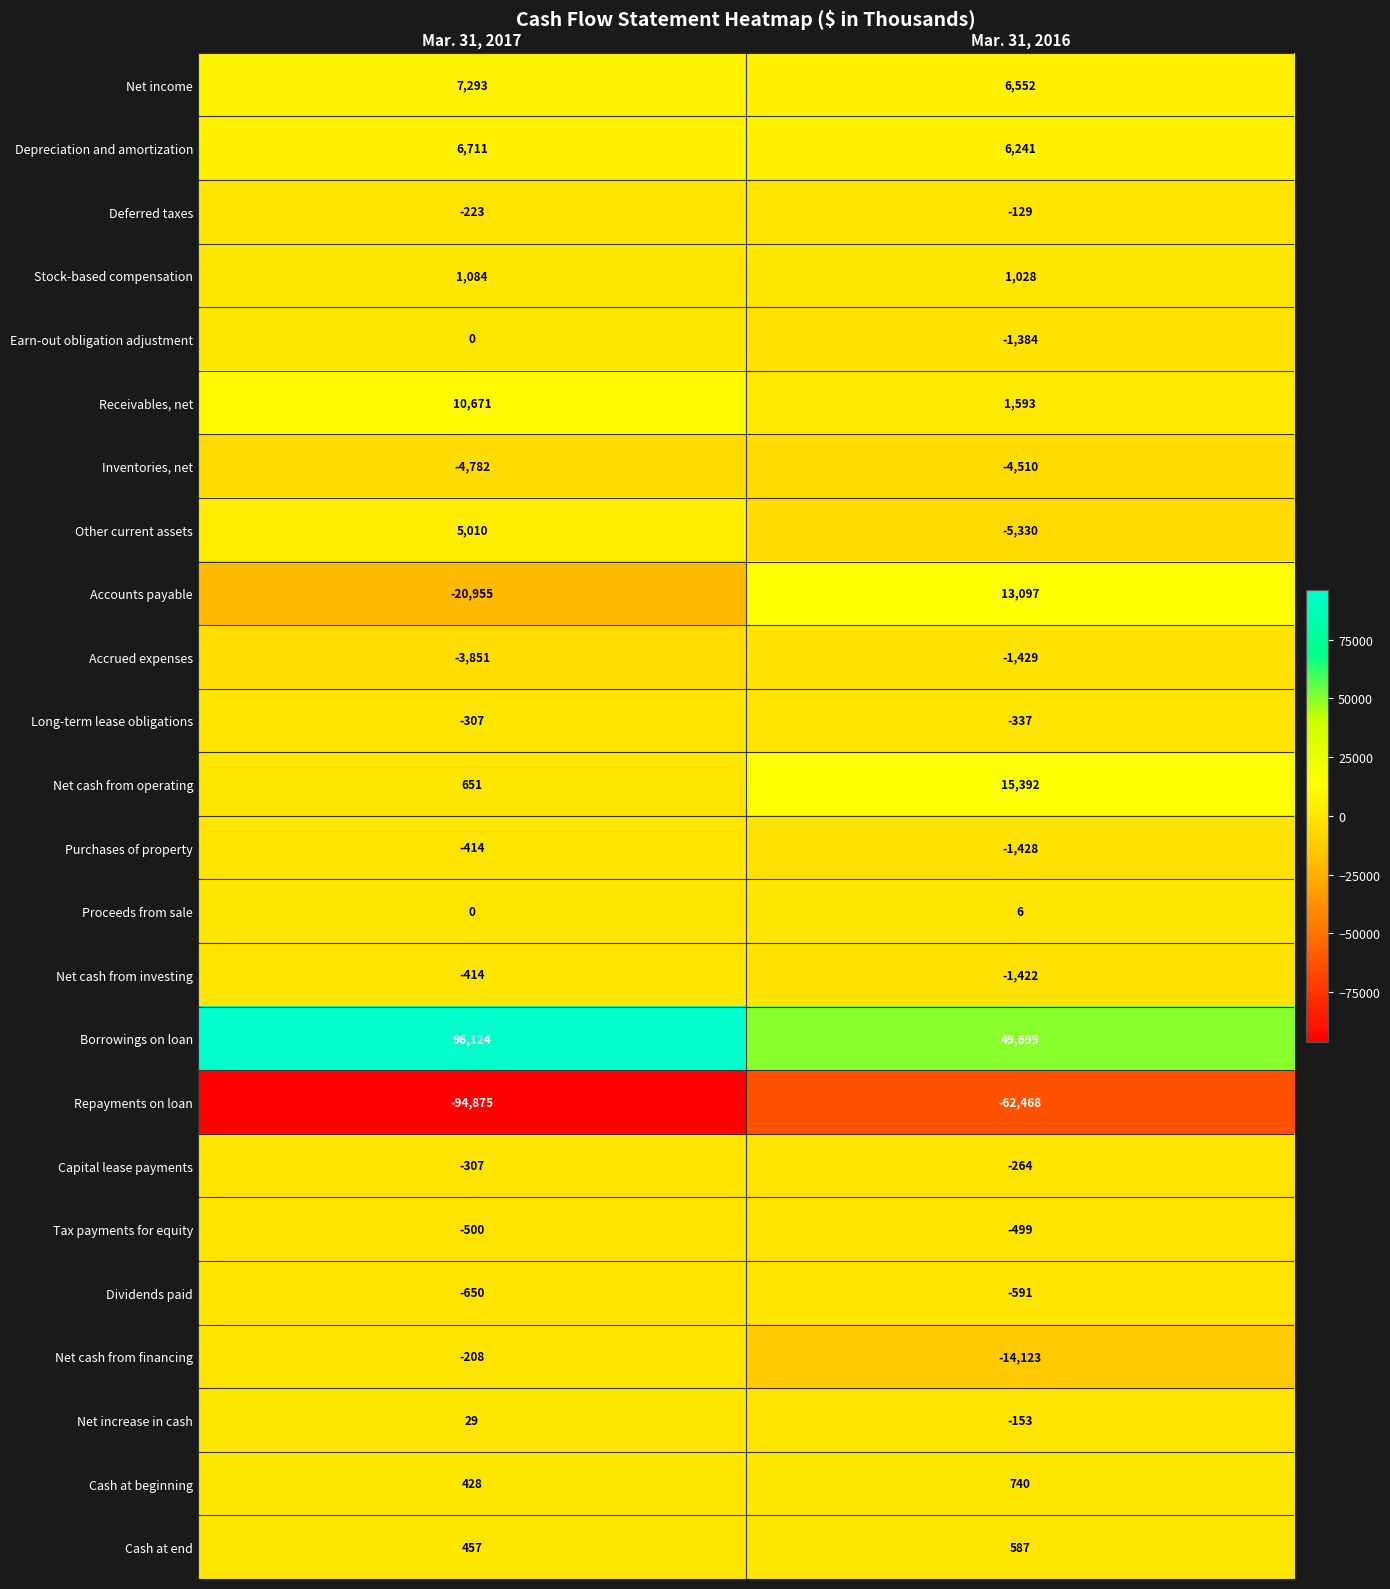

What value does the Deferred taxes series have at Mar. 31, 2017, to the nearest 5?

-225